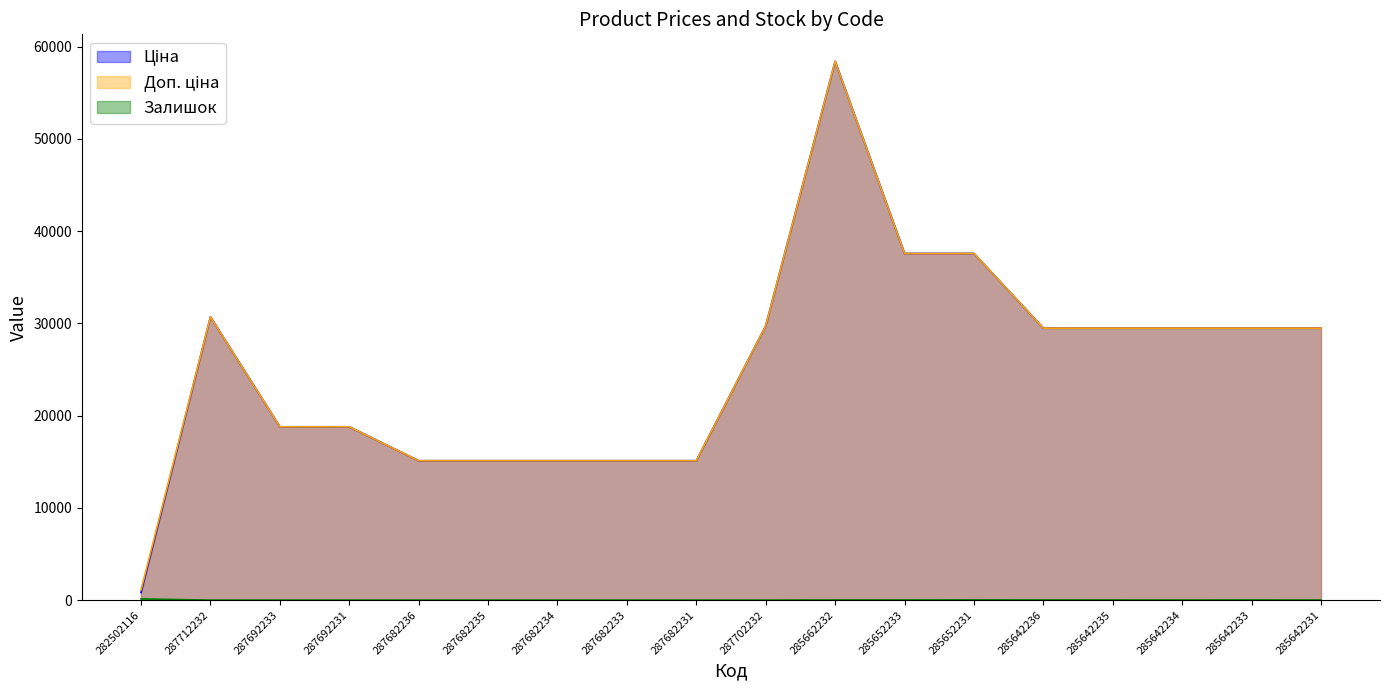

List the labels in order of Залишок value, largest first.

282502116, 285652231, 285642233, 285642236, 285662232, 285652233, 285642235, 285642234, 285642231, 287712232, 287692233, 287692231, 287682236, 287682235, 287682234, 287682233, 287682231, 287702232